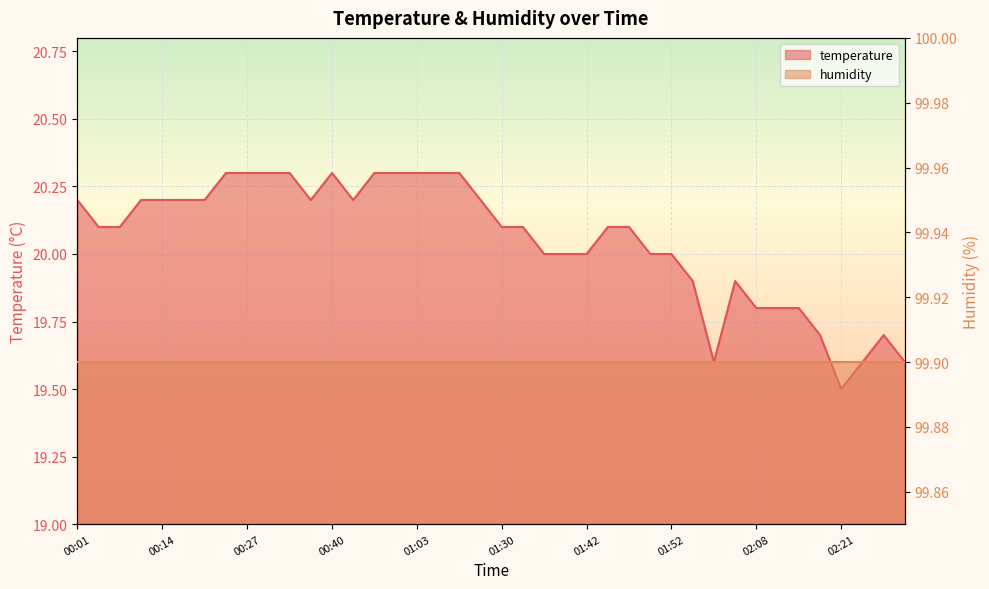

Rank the categories by value from highest to lowest.

00:25, 00:27, 00:32, 00:35, 00:40, 00:57, 01:00, 01:03, 01:14, 01:16, 00:01, 00:09, 00:14, 00:20, 00:22, 00:37, 00:43, 01:27, 00:04, 00:06, 01:30, 01:32, 01:45, 01:47, 01:38, 01:40, 01:42, 01:50, 01:52, 01:55, 02:03, 02:08, 02:11, 02:13, 02:16, 02:26, 02:00, 02:24, 02:29, 02:21